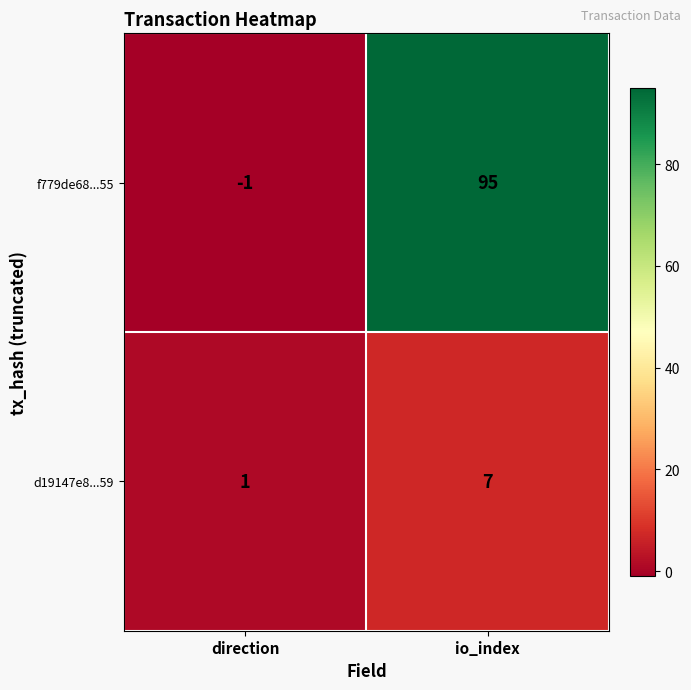

Reading left to right, list all the values displayed in this chart.

f779de68...55: -1	95
d19147e8...59: 1	7